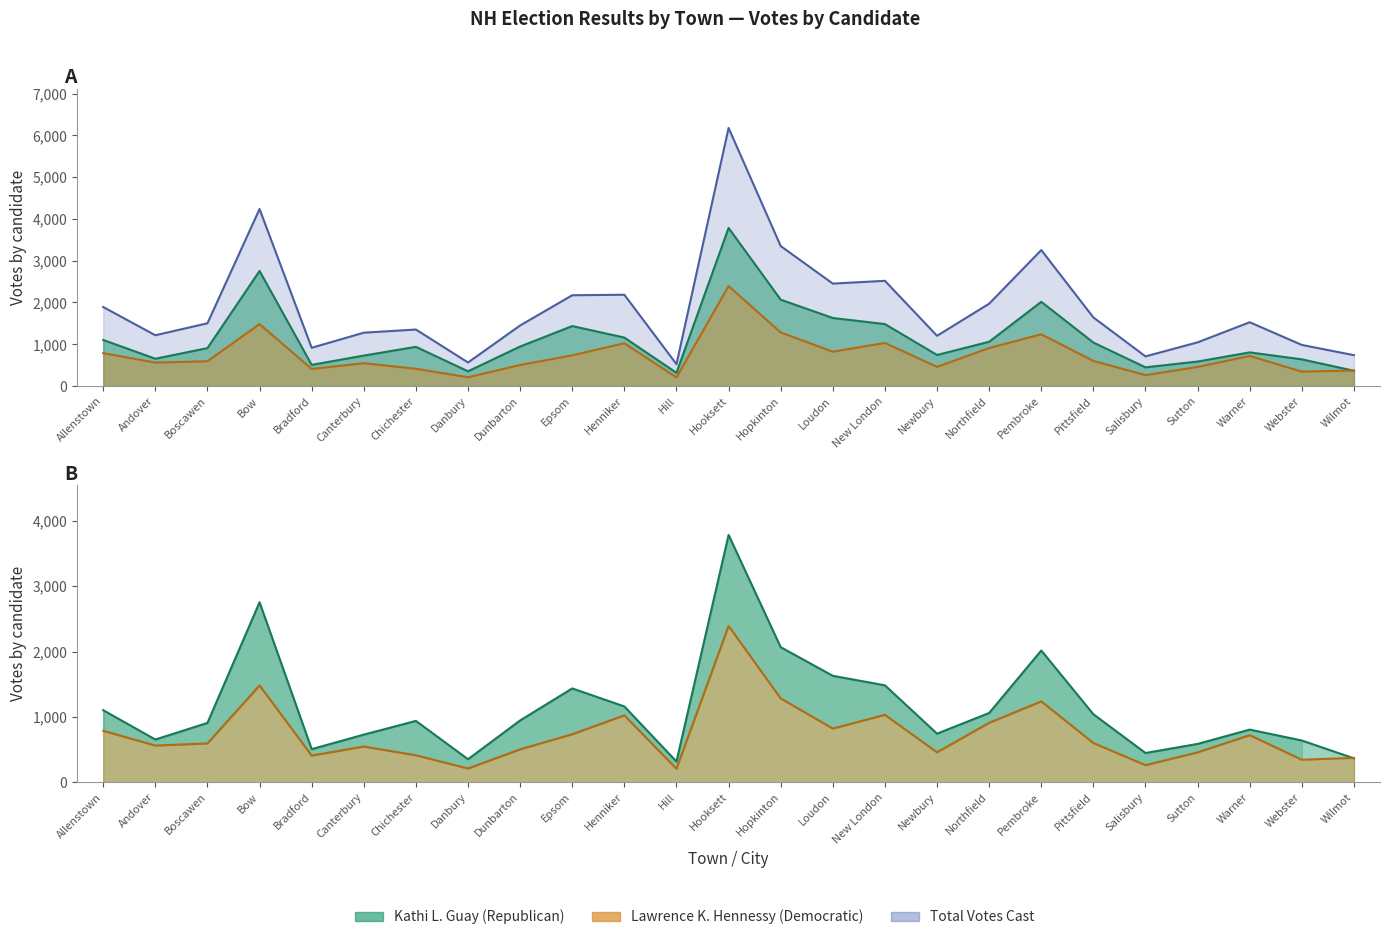

How many data points does each series have?

25